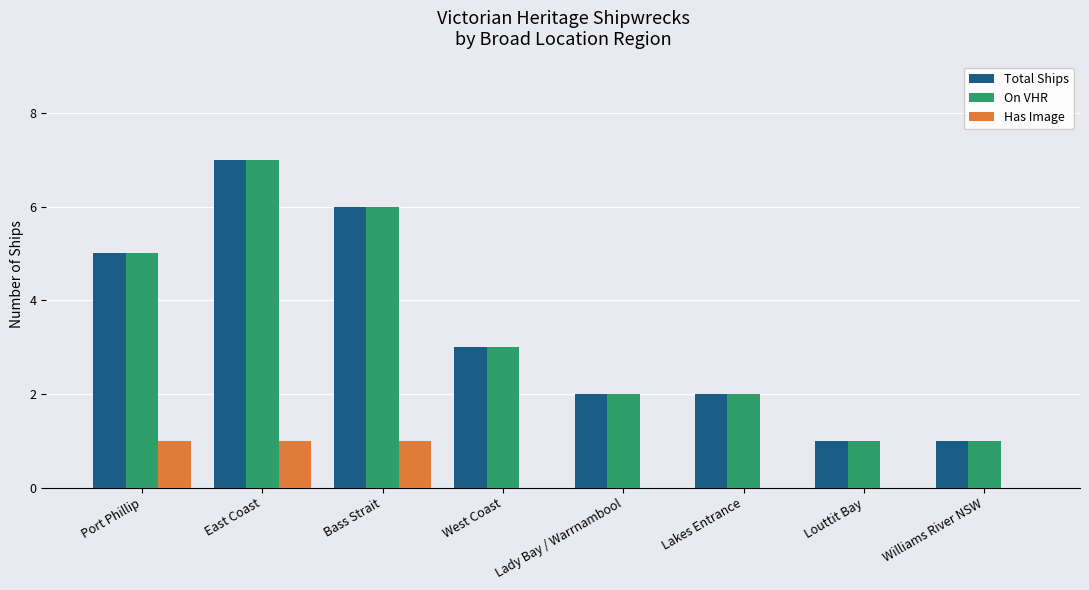

Read the Total Ships value at Port Phillip.

5